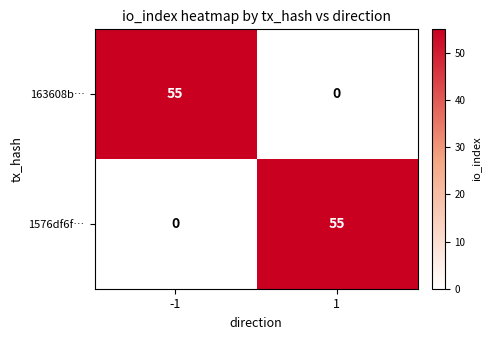

Read the 163608b… value at -1, to the nearest 5.

55